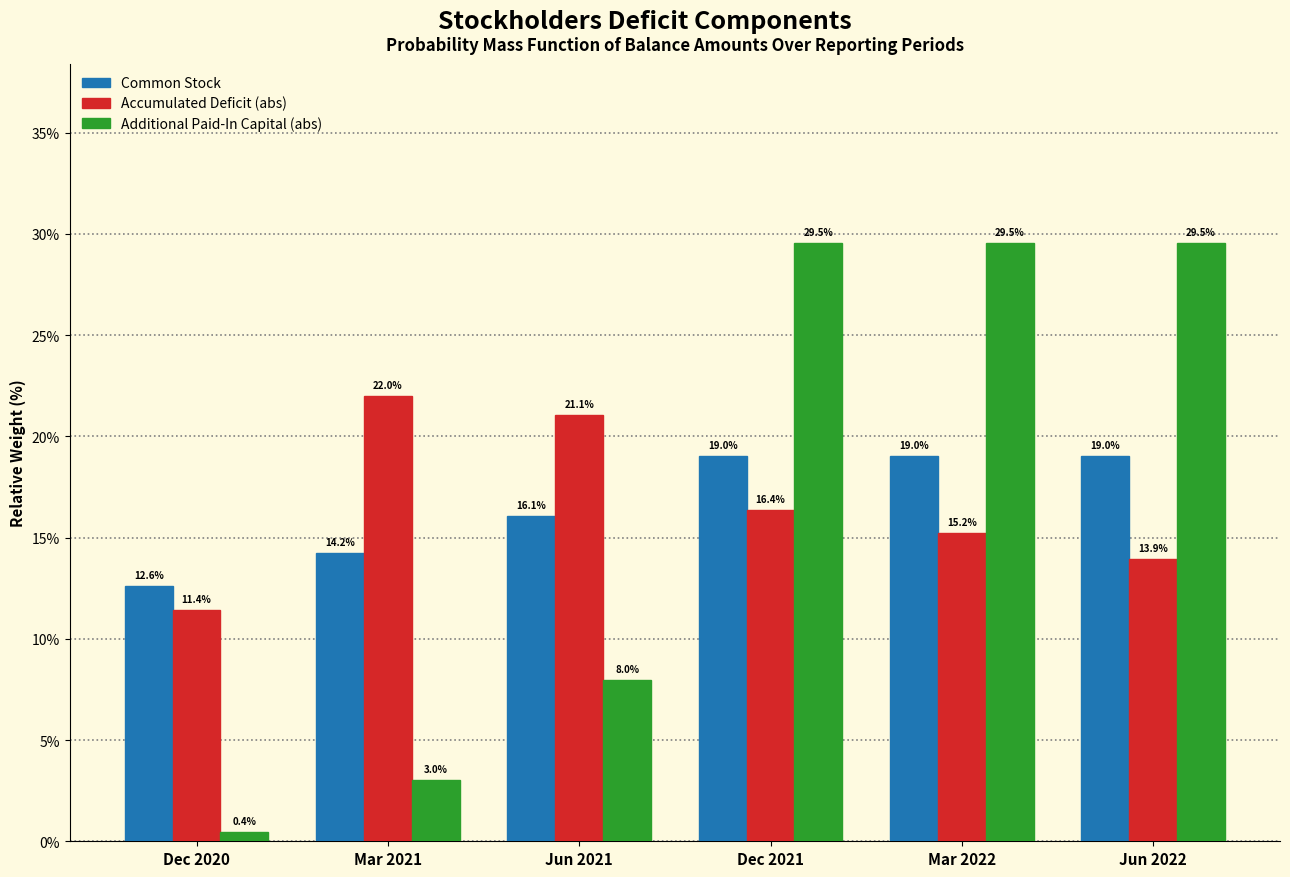

Reading right to left, extract all data points from this chart.

Common Stock: 19.0	19.0	19.0	16.1	14.2	12.6
Accumulated Deficit (abs): 13.9	15.2	16.4	21.1	22.0	11.4
Additional Paid-In Capital (abs): 29.5	29.5	29.5	8.0	3.0	0.4